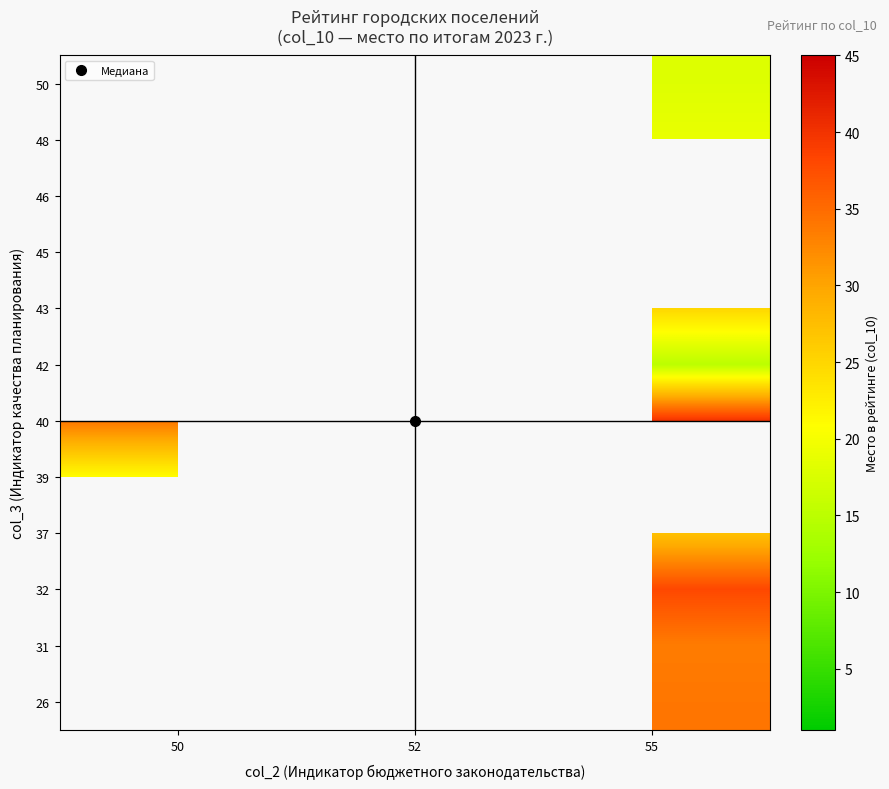

The value of 50 at 55 is 10.2. True or false?

False